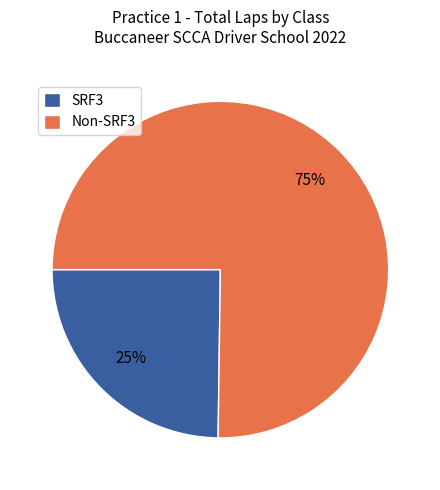

To the nearest percent, what is the difference between the largest and smallest slice percentages?

50%